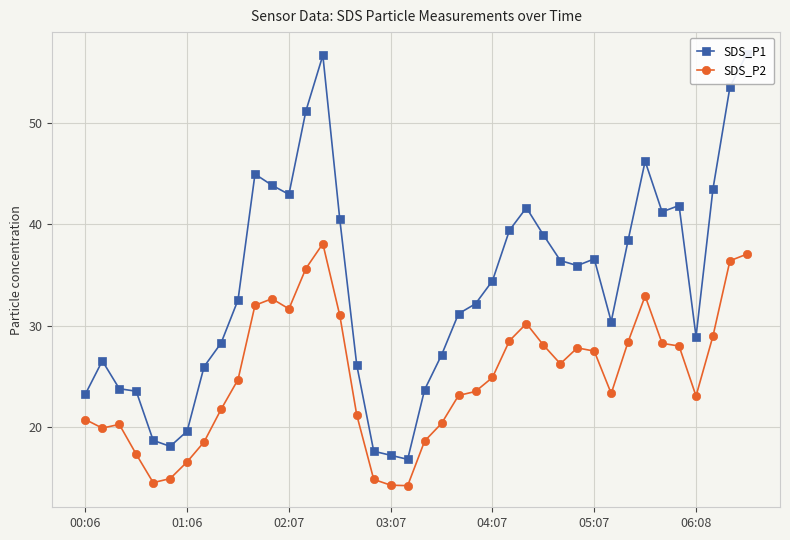

True or false: SDS_P2 has more than 0 interior local peaks.

True